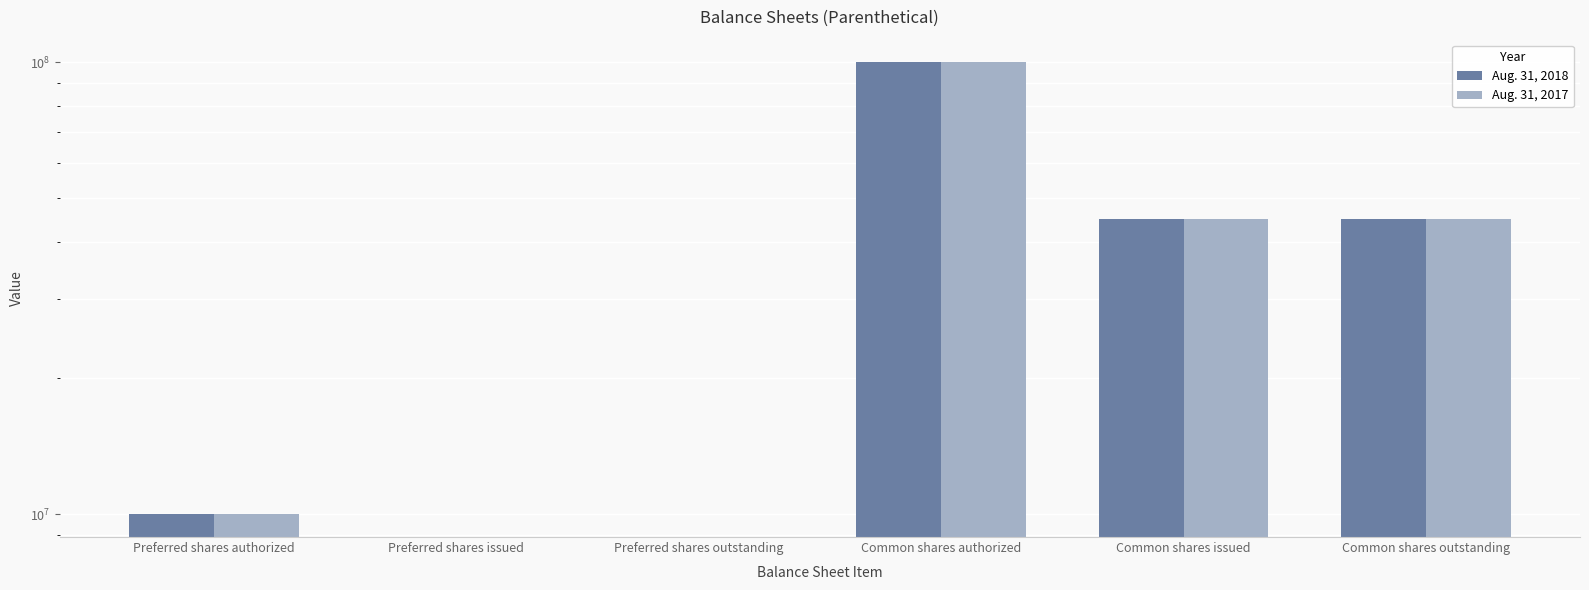

Are the bars horizontal?

No